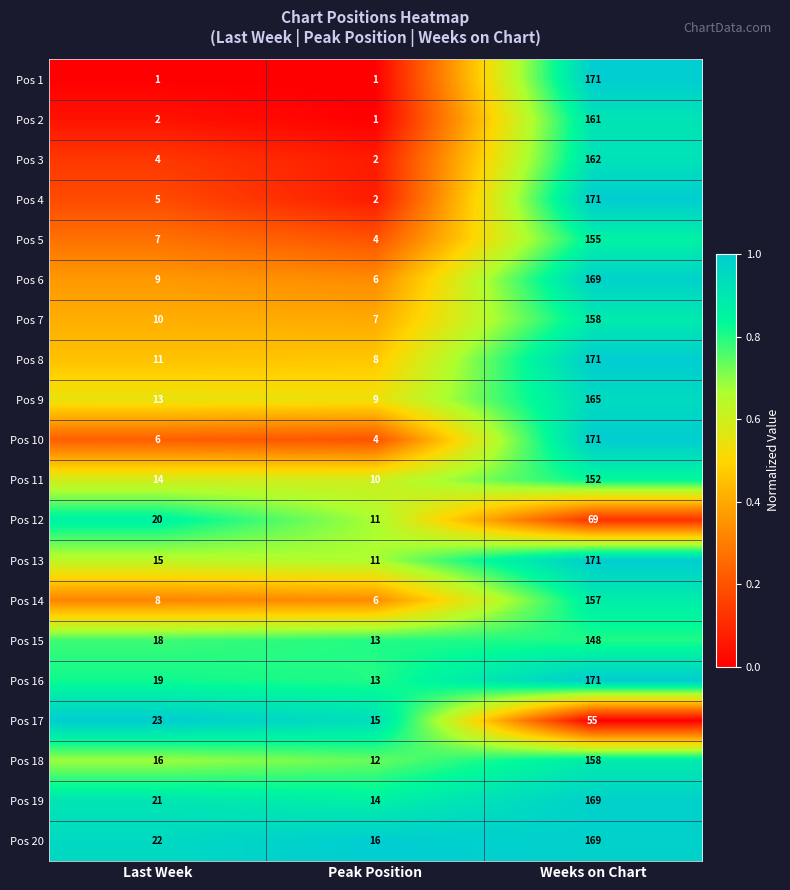

Which series has the largest range (max minus min)?

Pos 1